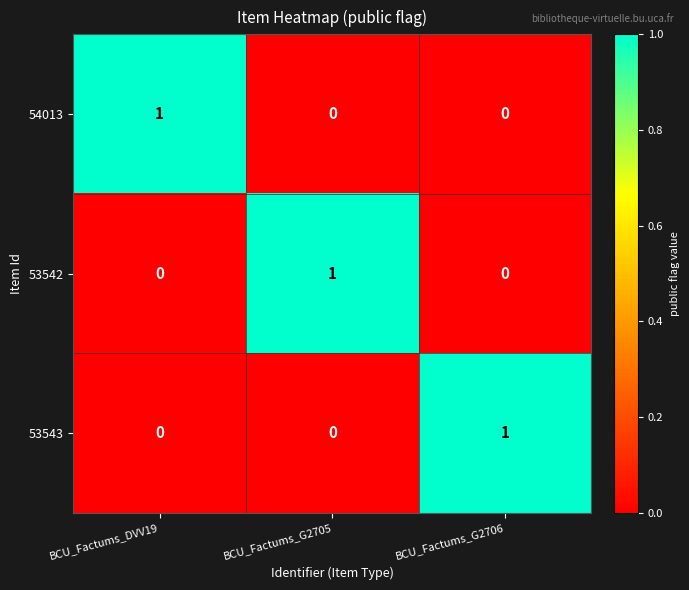

Count the 53543 values in the range 0 to 1.

3